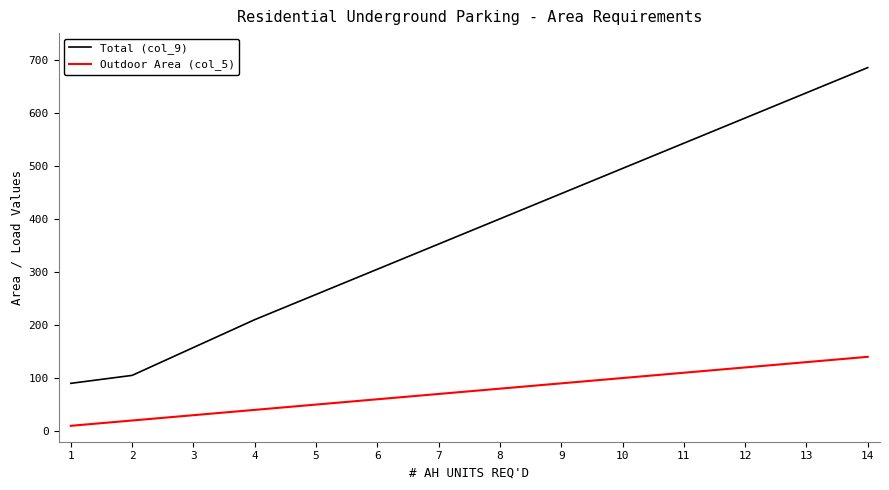

What is the lowest value of the Total (col_9) series?

90.0